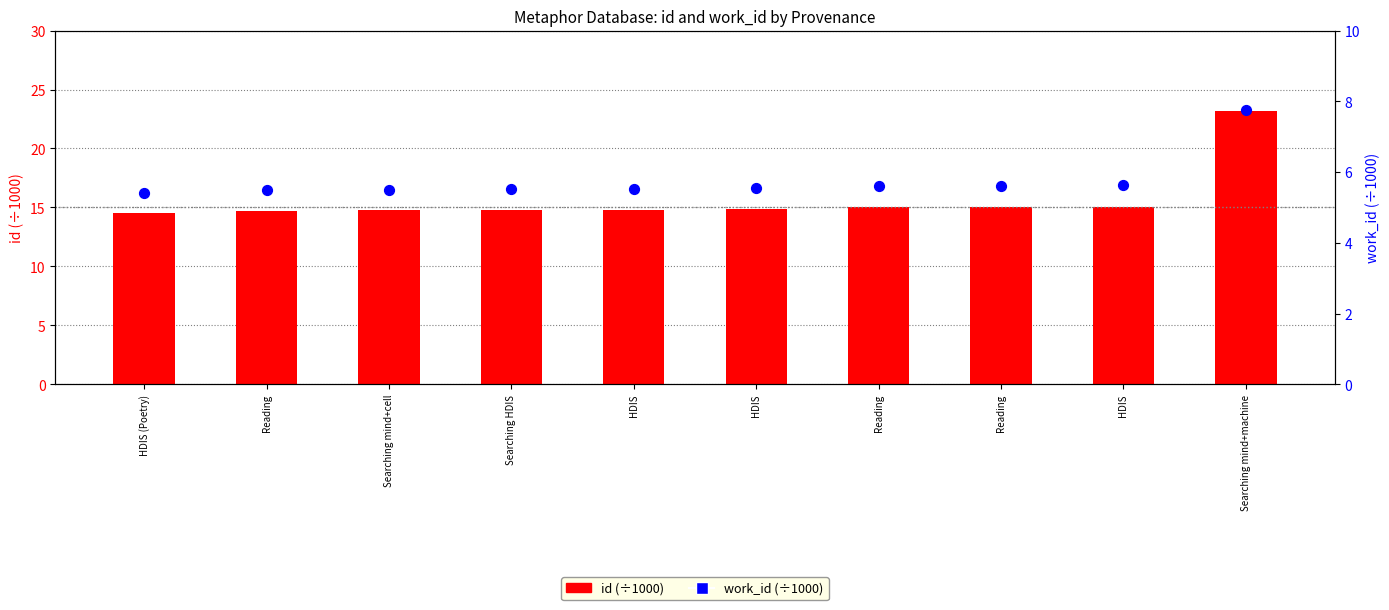

Which series has the largest total across all categories?

id (÷1000)